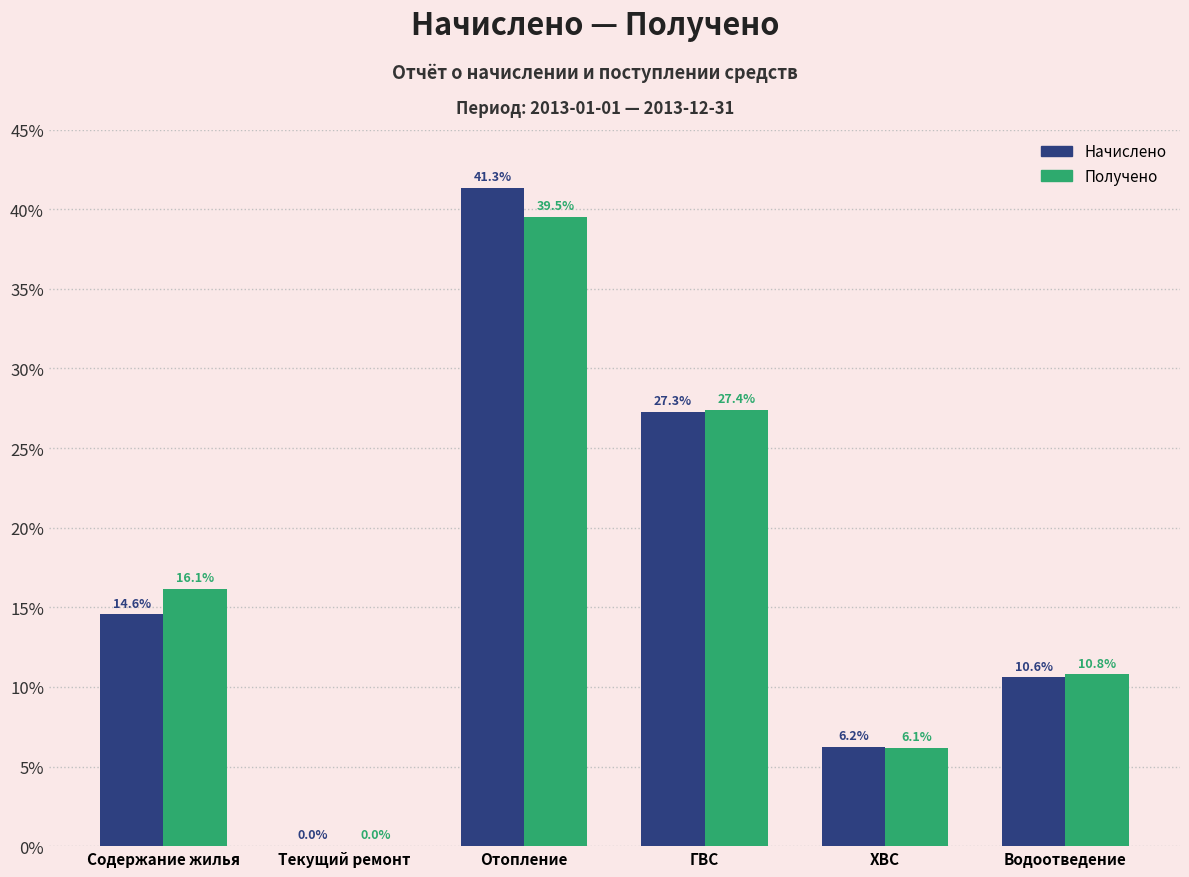

Reading left to right, extract all data points from this chart.

Начислено: Содержание жилья=14.6	Текущий ремонт=0.0	Отопление=41.3	ГВС=27.3	ХВС=6.2	Водоотведение=10.6
Получено: Содержание жилья=16.1	Текущий ремонт=0.0	Отопление=39.5	ГВС=27.4	ХВС=6.1	Водоотведение=10.8